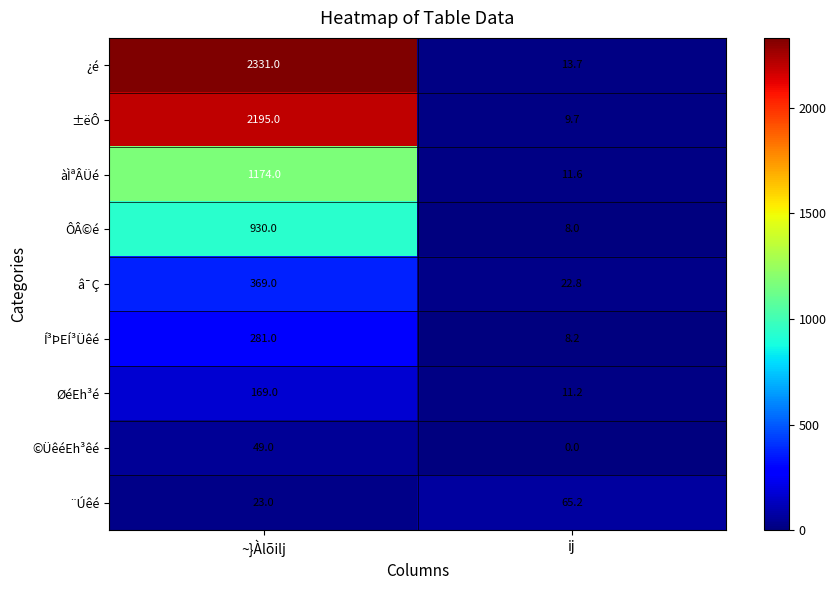

Reading left to right, transcribe all the data shown in this chart.

¿é: ~}Àlõilj=2331.0	ij=13.7
±ëÔ: ~}Àlõilj=2195.0	ij=9.7
àÌªÂÜé: ~}Àlõilj=1174.0	ij=11.6
ÔÂ©é: ~}Àlõilj=930.0	ij=8.0
â¯Ç: ~}Àlõilj=369.0	ij=22.8
Í³ÞEÍ³Üêé: ~}Àlõilj=281.0	ij=8.2
ØéEh³é: ~}Àlõilj=169.0	ij=11.2
©ÜêéEh³êé: ~}Àlõilj=49.0	ij=0.0
¨Úêé: ~}Àlõilj=23.0	ij=65.2